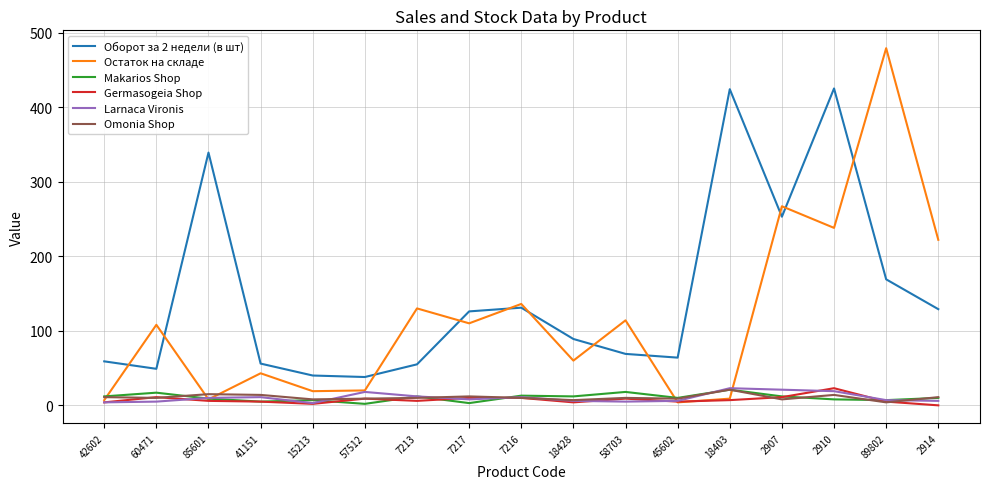

True or false: Оборот за 2 недели (в шт) and Omonia Shop intersect in this chart.

False